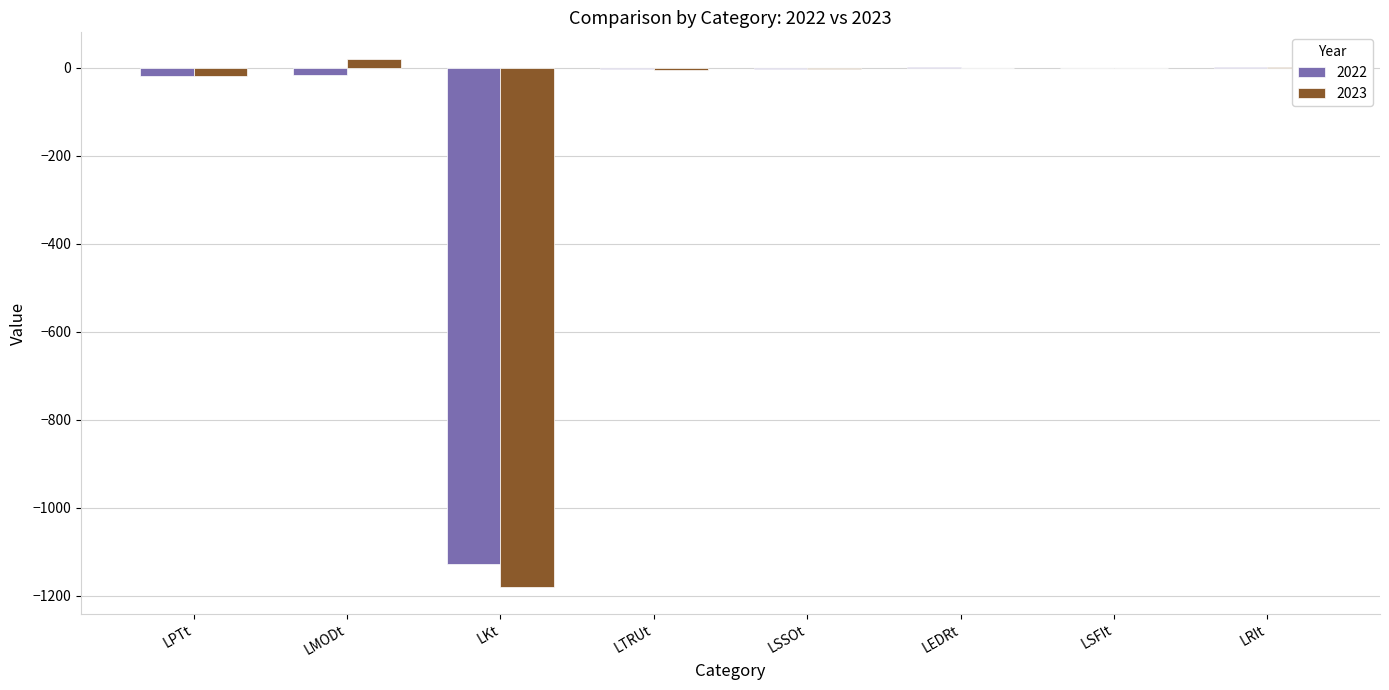

Which category has the highest value across all series?

LMODt